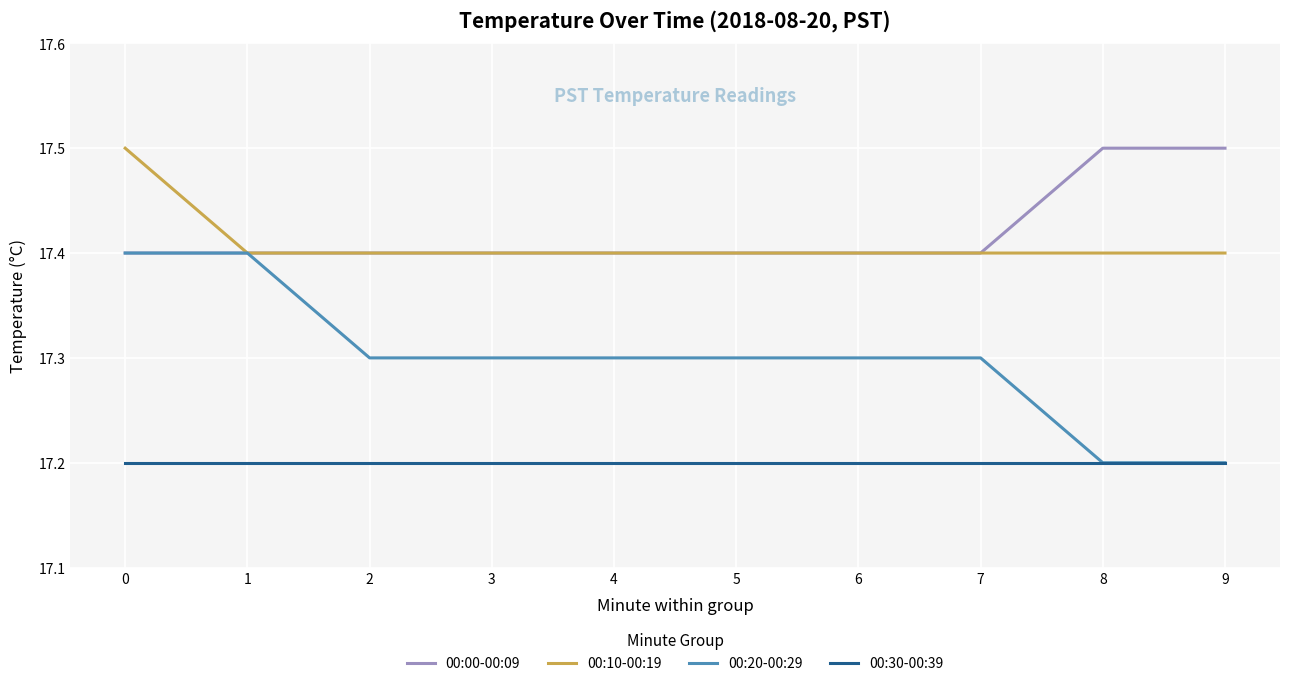

Count the number of data series in this chart.

4